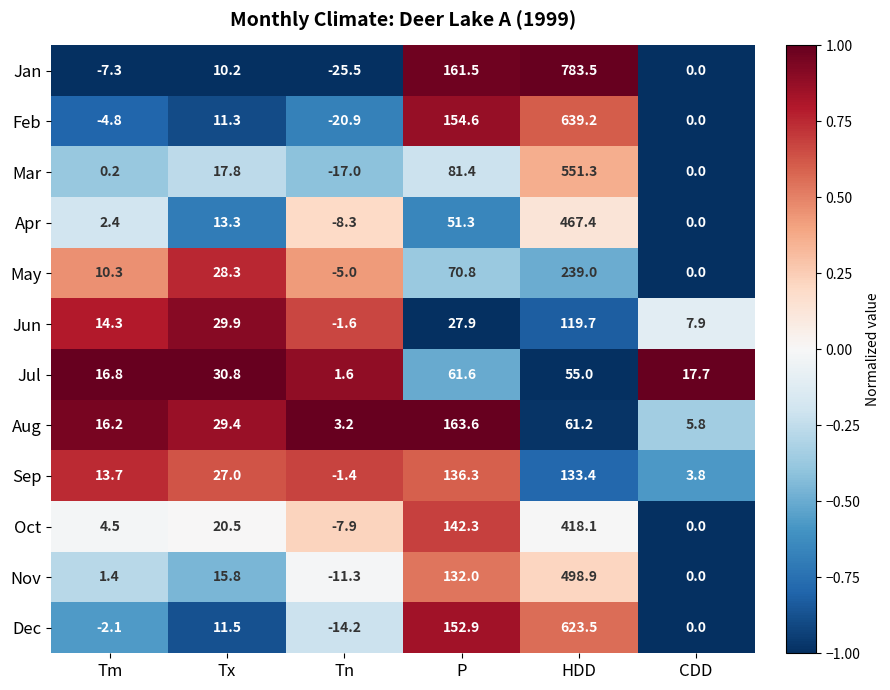

How many values in the Mar series exceed 17?

3